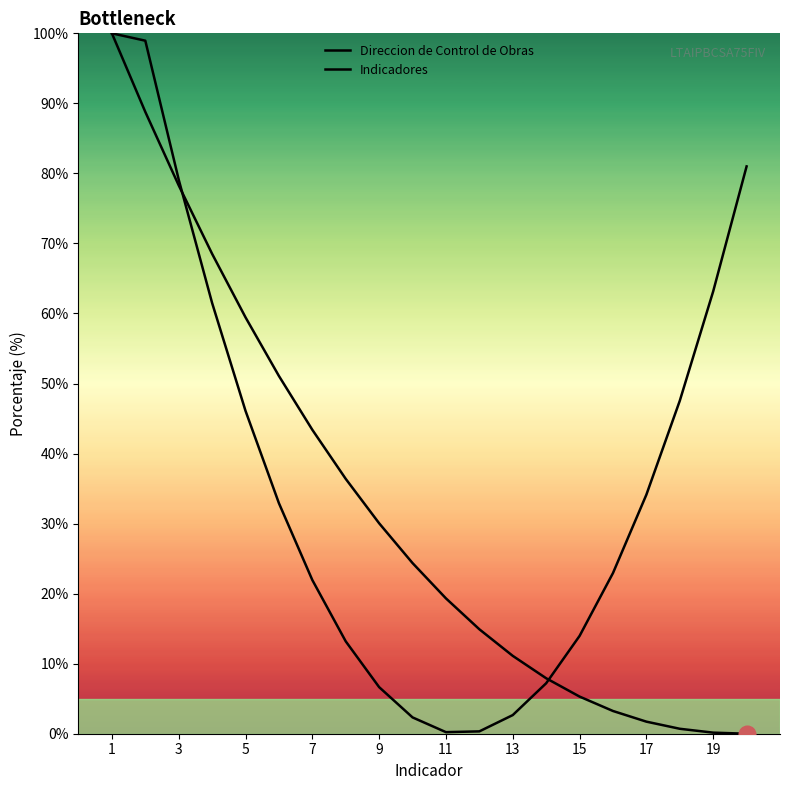

True or false: Direccion de Control de Obras and Indicadores intersect in this chart.

True